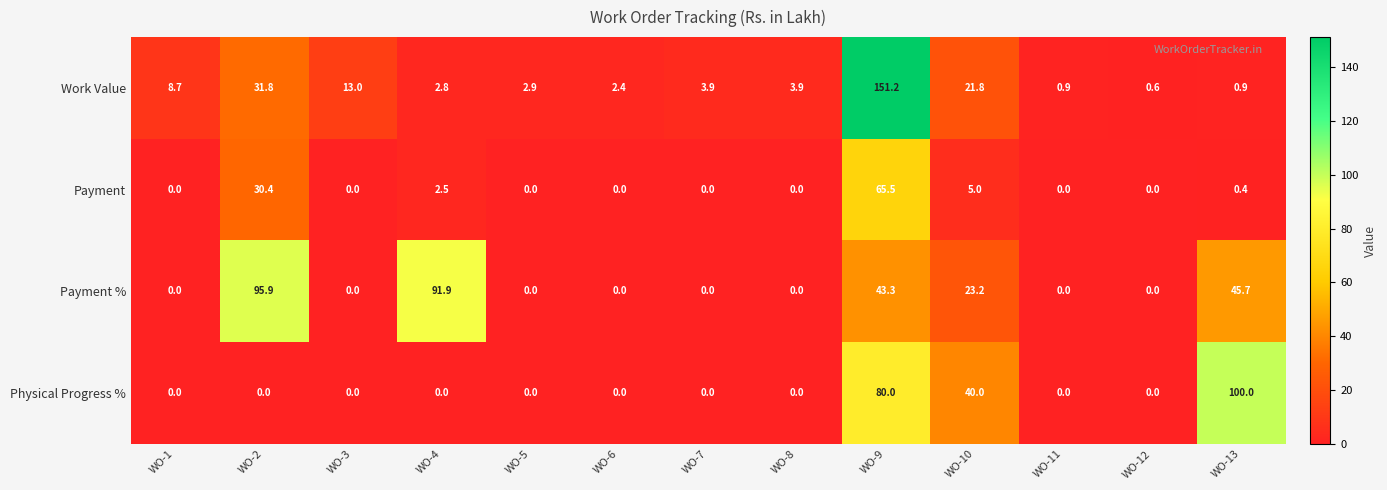

What is the spread (max minus min) of values at WO-1?

8.7